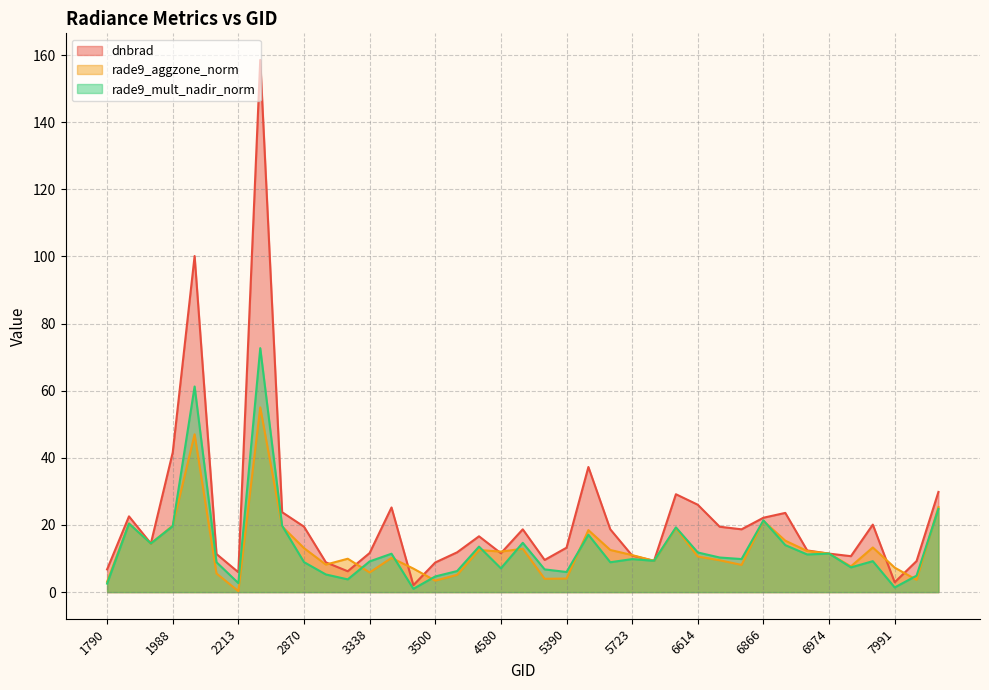

Reading right to left, what are all the values shown in this chart?

dnbrad: 29.9	9.2	2.9	20.1	10.7	11.5	12.4	23.6	22.2	18.7	19.5	26.0	29.2	9.3	10.9	18.7	37.3	13.2	9.6	18.7	11.6	16.6	11.9	8.8	2.1	25.2	11.7	6.2	8.9	19.5	23.8	158.5	5.9	11.3	100.1	41.6	14.5	22.6	6.8
rade9_aggzone_norm: 25.3	3.7	7.3	13.3	7.7	11.5	12.3	15.3	21.2	8.1	9.5	10.6	19.1	9.3	11.0	12.6	18.5	4.0	4.0	12.9	12.1	12.6	5.1	3.4	7.0	10.2	5.9	9.9	8.2	13.1	19.6	55.0	0.3	5.6	47.0	19.8	14.5	20.5	3.1
rade9_mult_nadir_norm: 24.8	4.9	1.4	9.2	7.4	11.5	11.2	14.0	21.4	9.8	10.3	11.8	19.3	9.3	9.8	8.9	17.1	6.0	6.8	14.7	7.1	13.6	6.3	4.7	1.0	11.4	9.2	3.8	5.3	8.9	19.8	72.7	2.7	8.9	61.2	19.6	14.5	20.4	2.5